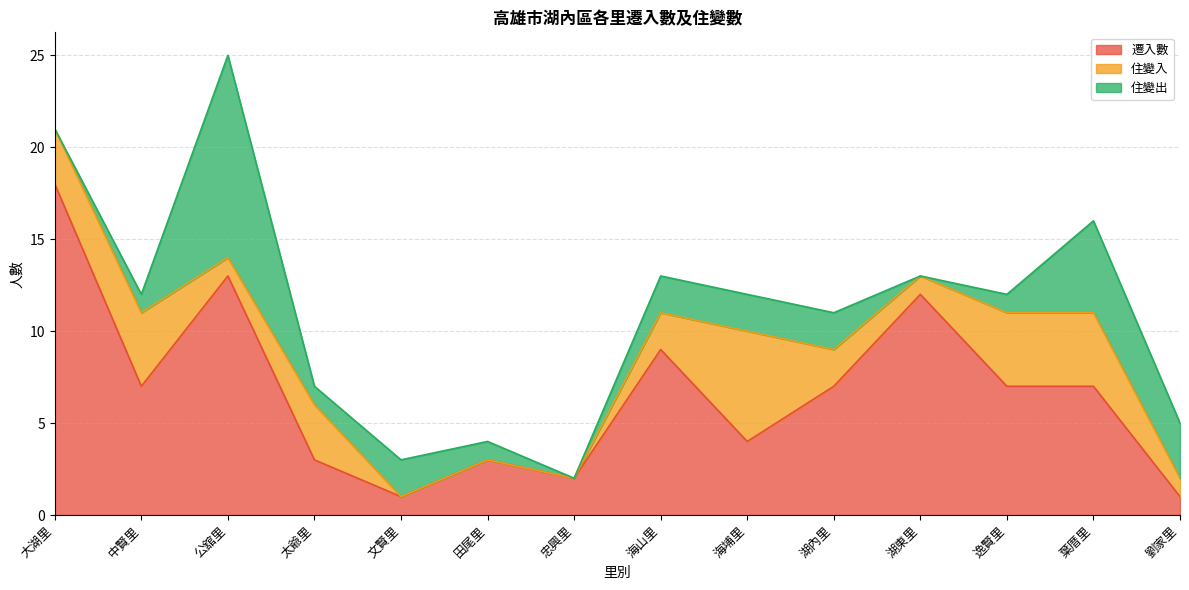

What are all the series names shown in the legend?

遷入數, 住變入, 住變出